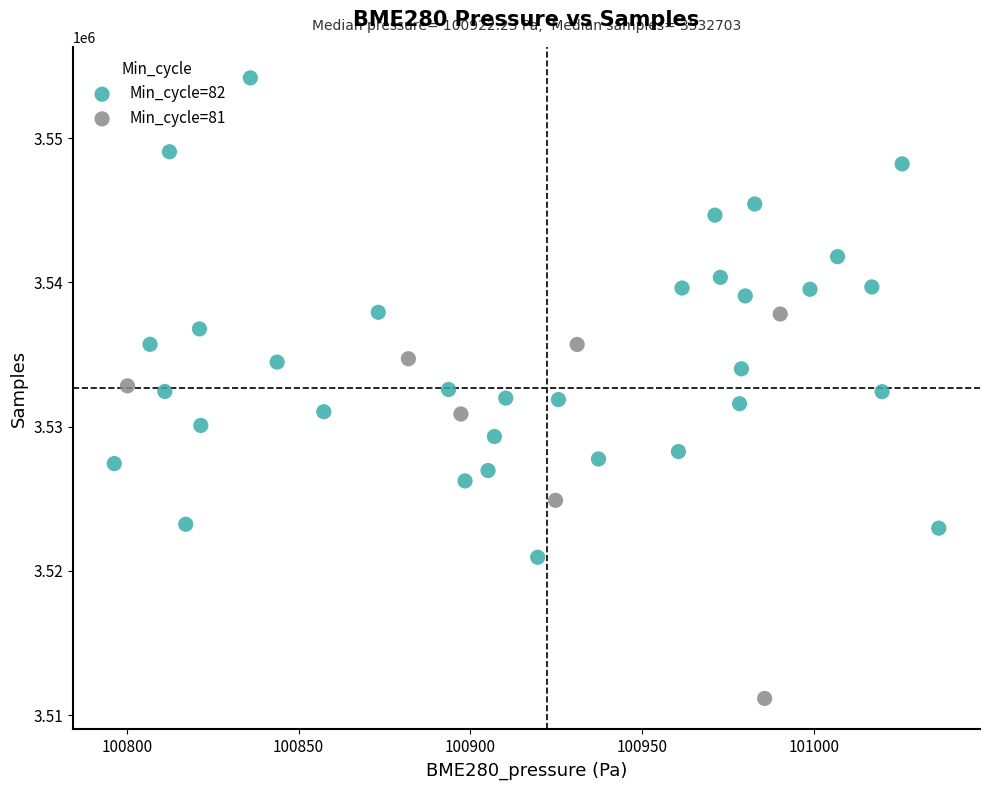

Which series reaches the minimum Y coordinate?

Min_cycle=81